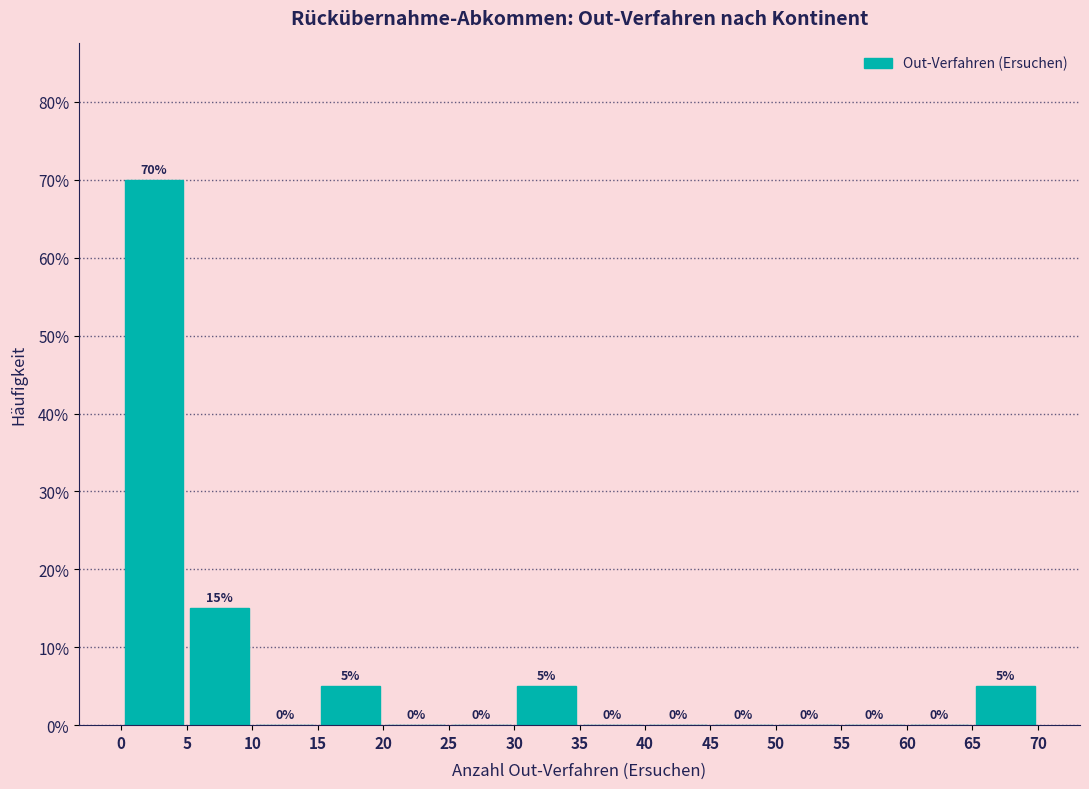

Reading left to right, transcribe this chart: for each bar, give the range it covers on the x-axis and its height.

0 to 5: 70
5 to 10: 15
10 to 15: 0
15 to 20: 5
20 to 25: 0
25 to 30: 0
30 to 35: 5
35 to 40: 0
40 to 45: 0
45 to 50: 0
50 to 55: 0
55 to 60: 0
60 to 65: 0
65 to 70: 5